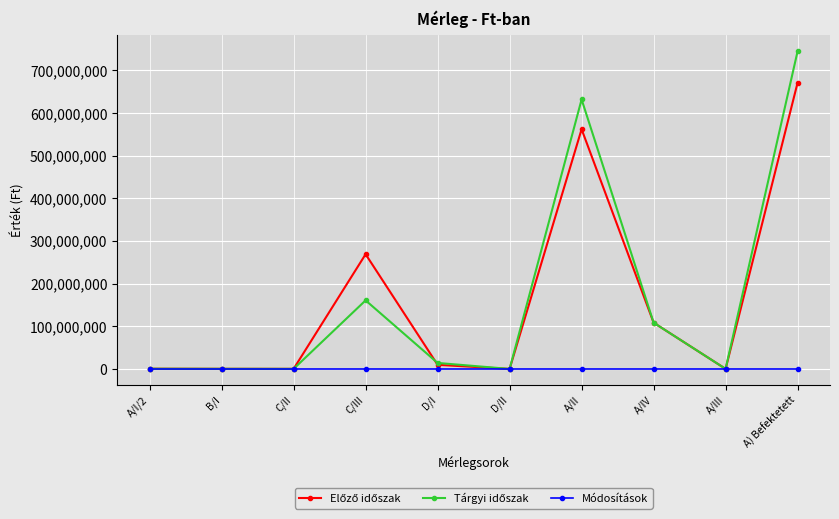

What is the label of the 5th point from the left?

D/I